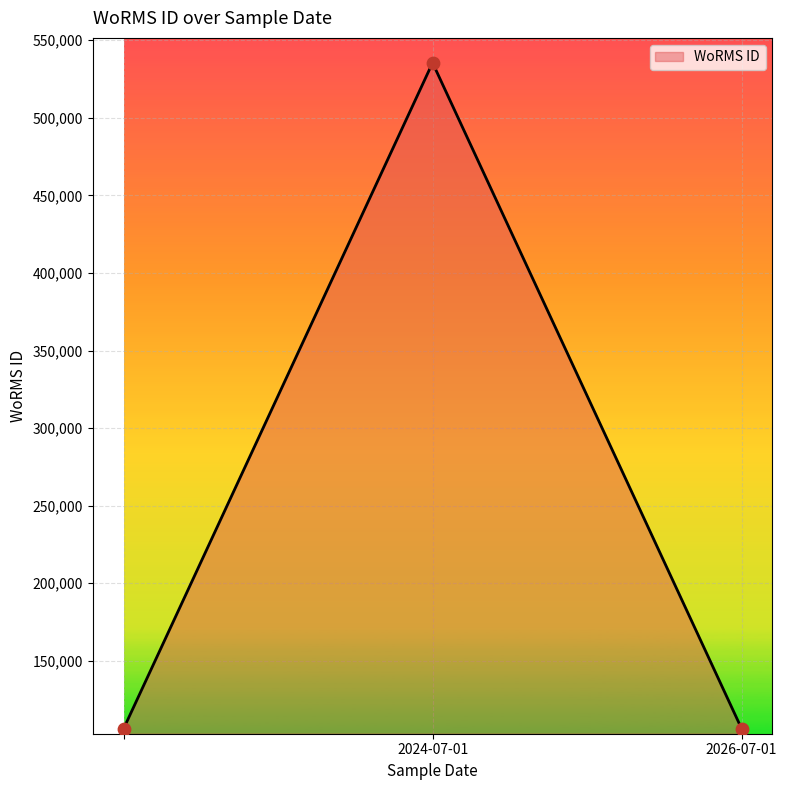

What is the difference between the maximum and second lowest values?

429262